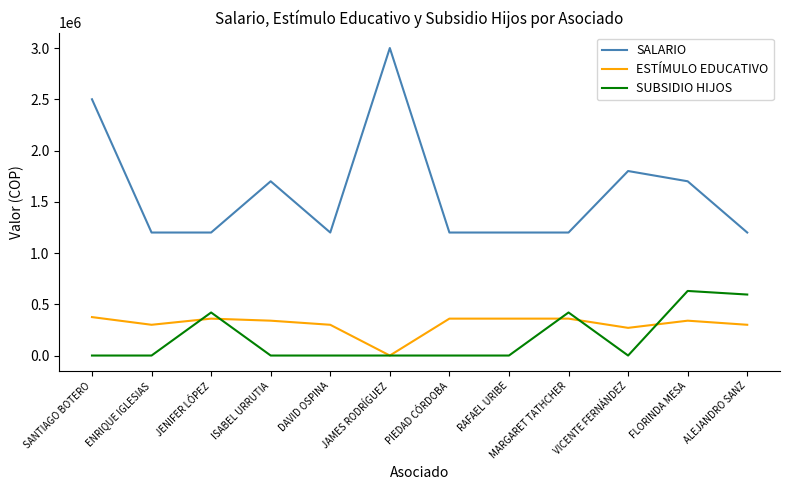

Where is the first local minimum for ESTÍMULO EDUCATIVO?

ENRIQUE IGLESIAS